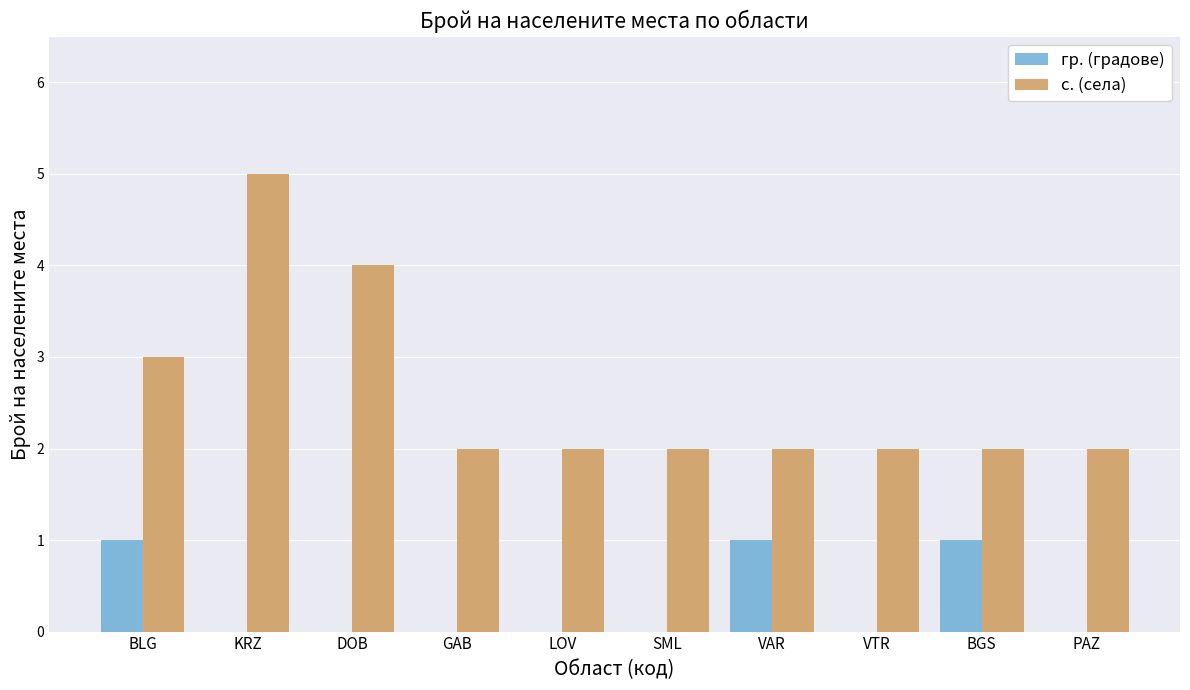

The с. (села) series shows 1 at VAR. True or false?

False